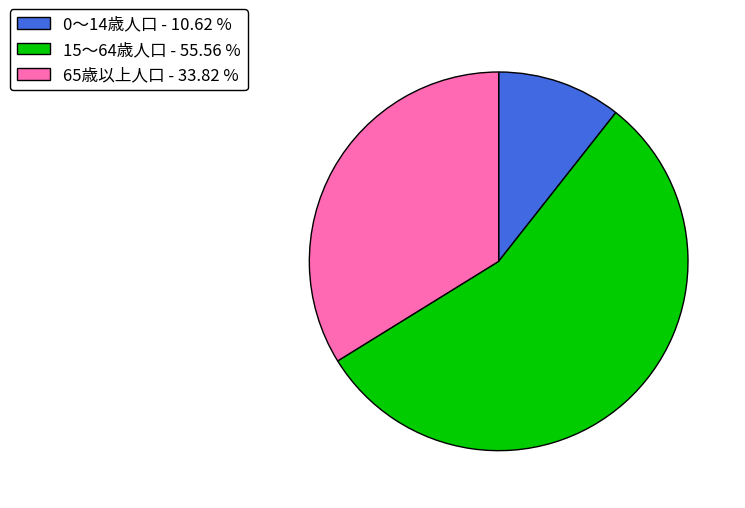

Is there any slice that represents more than half of the pie?

Yes